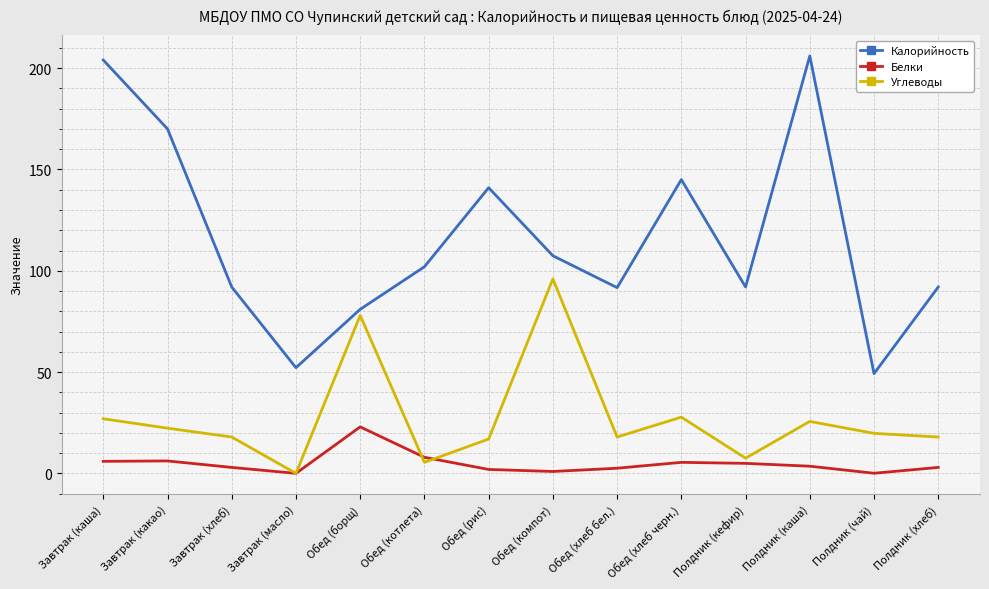

What position from the left is Обед (борщ)?

5